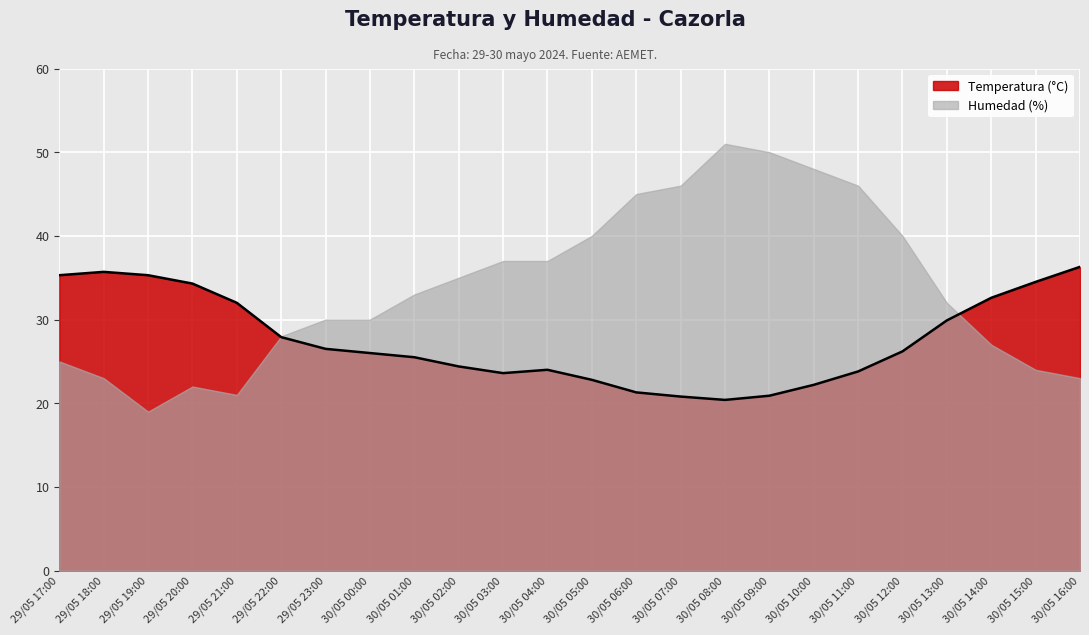

Does the chart display data point markers on the line(s)?

No